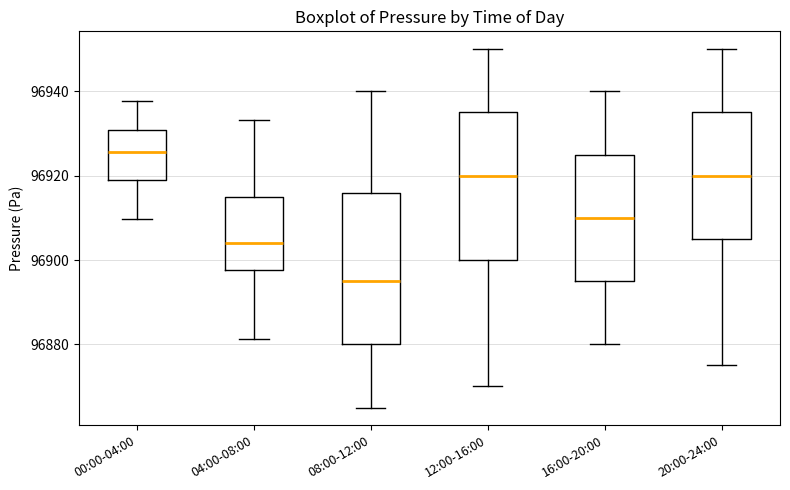

Reading left to right, read every box against the y-axis: the position of its median line, the range the box covers, and the ends of its whiskers. The values are not printed on the chart, so give them approximately, as read against the axis.

00:00-04:00: median 96926, box 96920 to 96930, whiskers 96910 to 96938
04:00-08:00: median 96904, box 96898 to 96916, whiskers 96882 to 96934
08:00-12:00: median 96896, box 96880 to 96916, whiskers 96866 to 96940
12:00-16:00: median 96920, box 96900 to 96936, whiskers 96870 to 96950
16:00-20:00: median 96910, box 96896 to 96926, whiskers 96880 to 96940
20:00-24:00: median 96920, box 96906 to 96936, whiskers 96876 to 96950